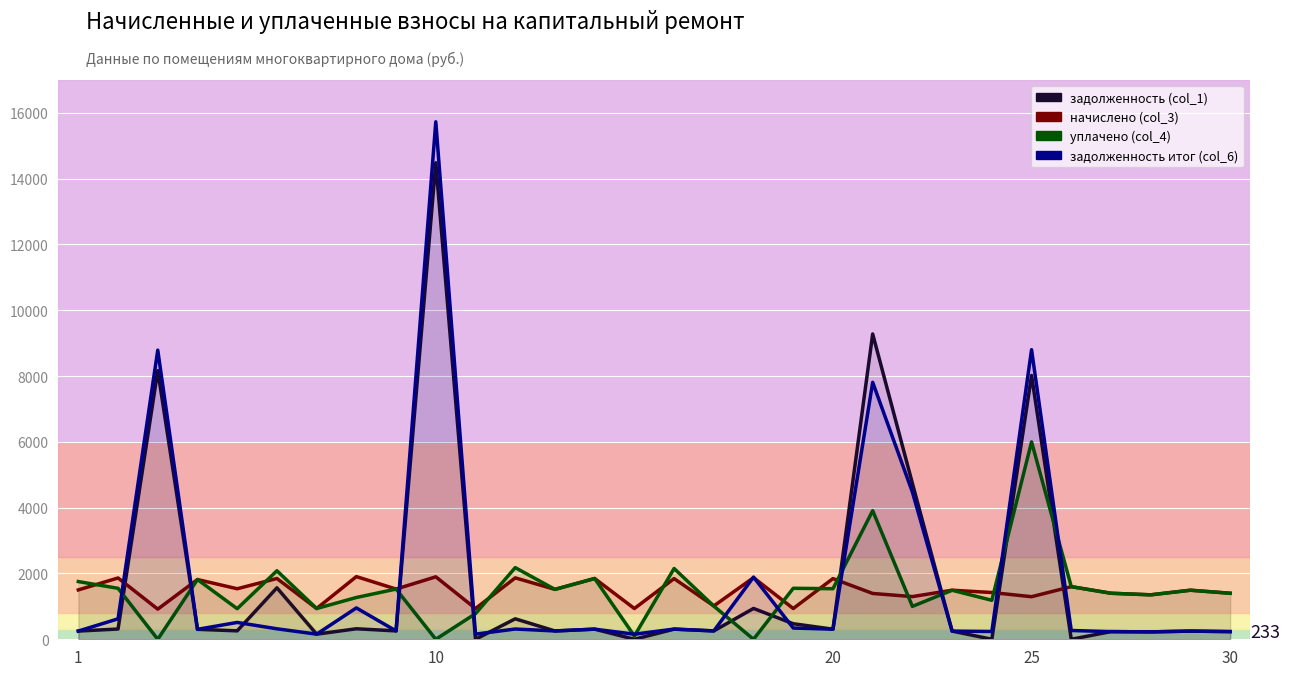

How many interior local valleys does the уплачено (col_4) series have?

11